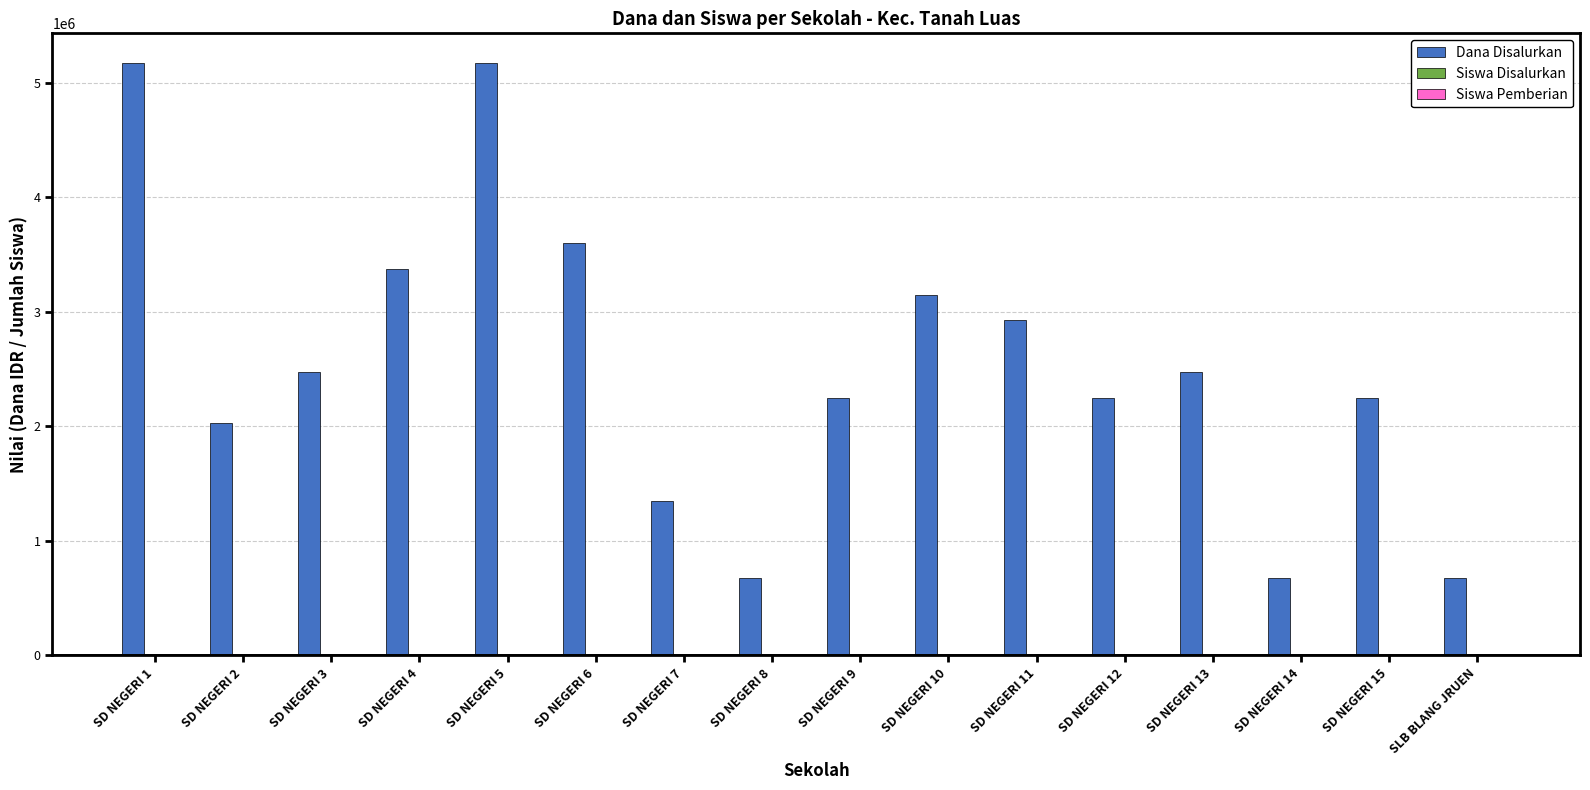

Between SD NEGERI 1 and SD NEGERI 2, which series saw the biggest shift?

Dana Disalurkan